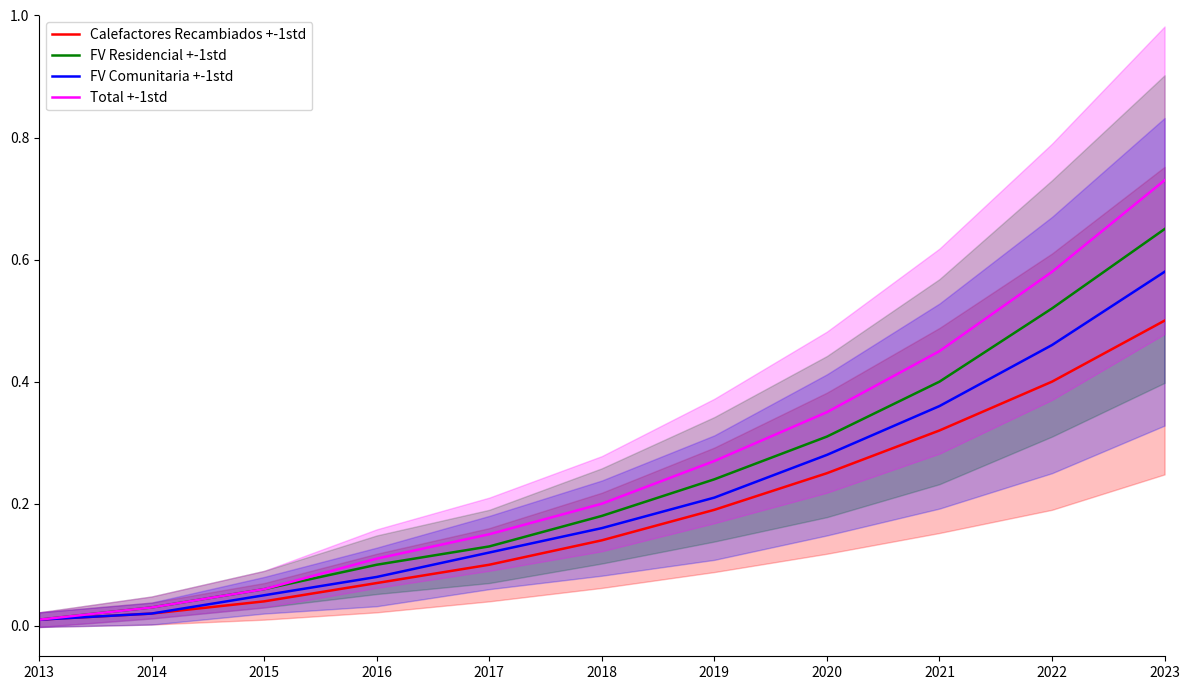

Does the chart have visible grid lines?

No